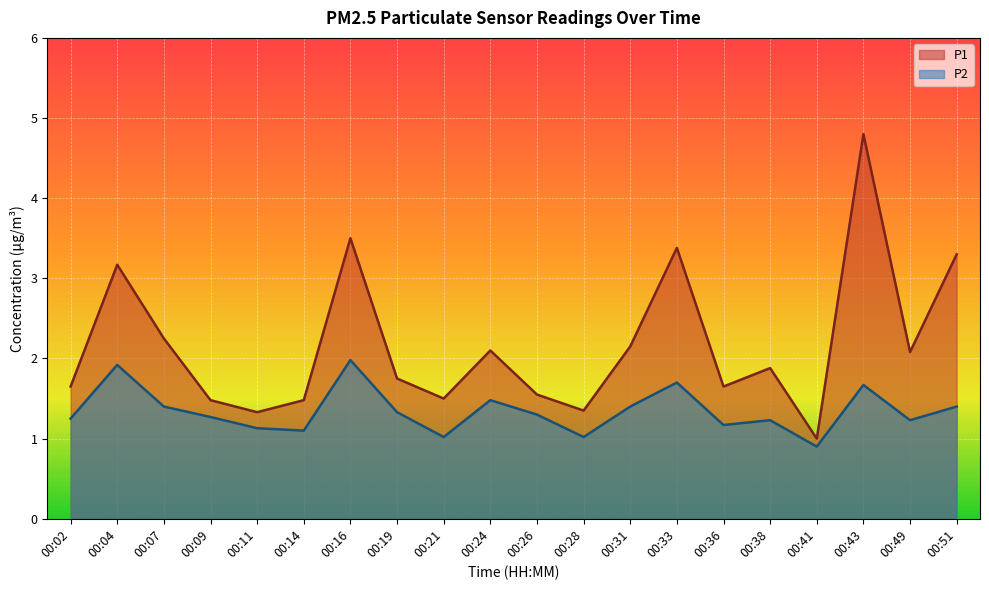

True or false: P2 has more than 2 points higher than both neighbors.

True